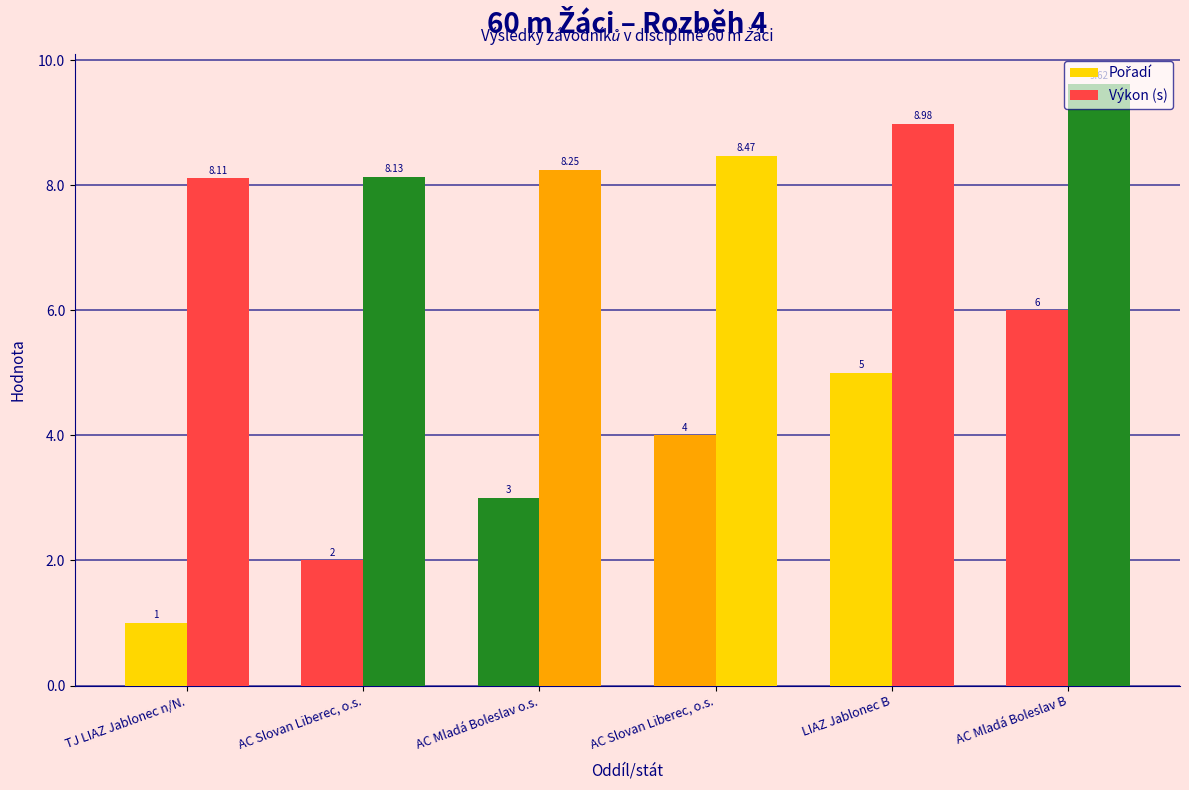

Does the chart contain any negative values?

No